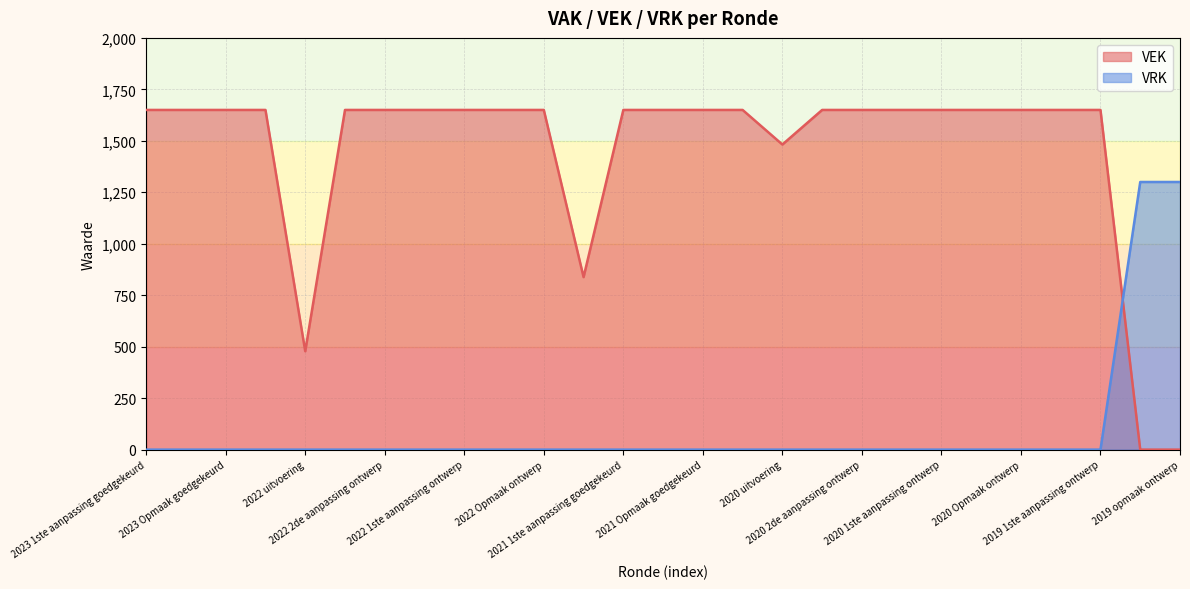

What is the difference between the highest and lowest values at 2020 2de aanpassing goedgekeurd?

1650